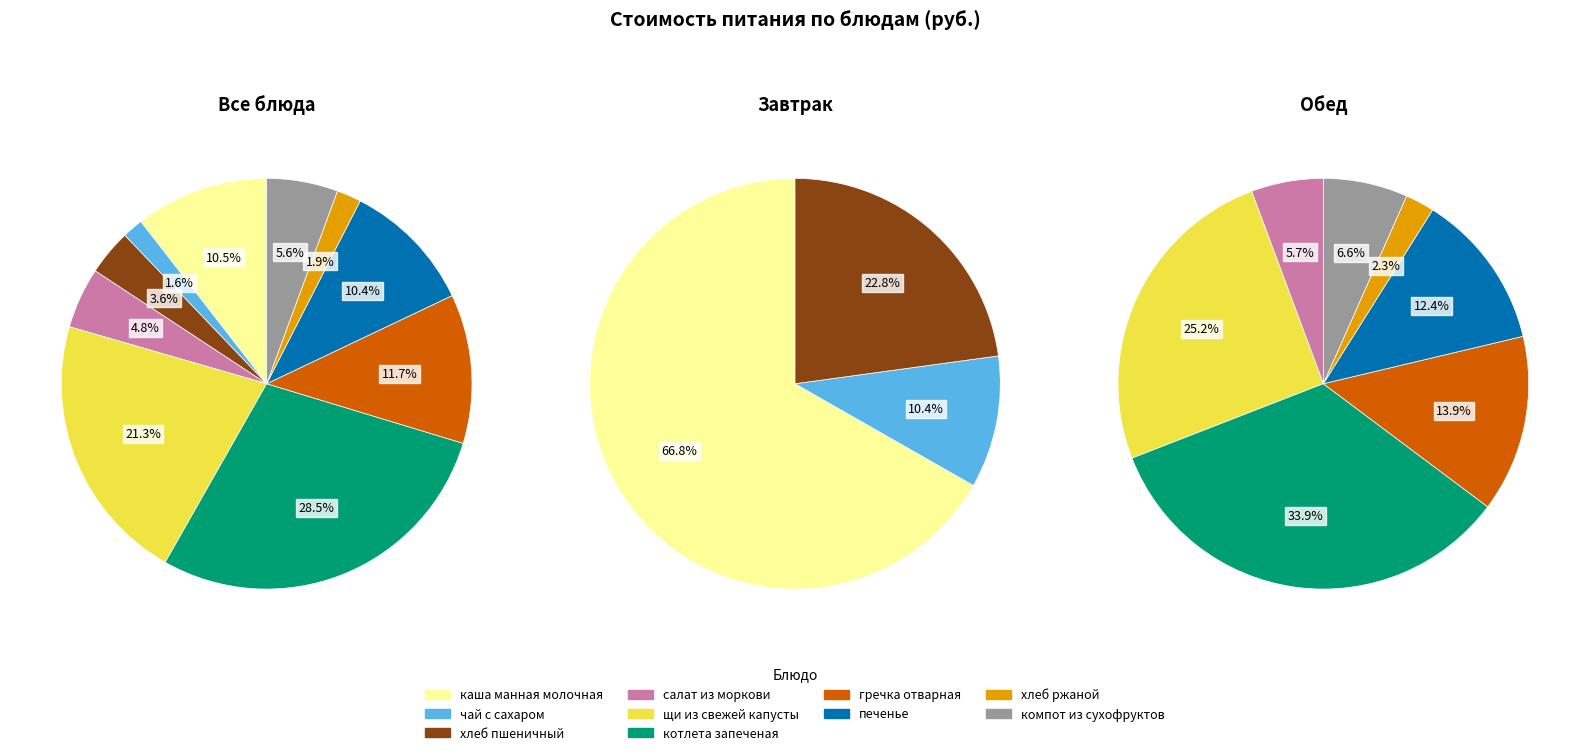

Which category has the smallest portion of the pie?

чай с сахаром